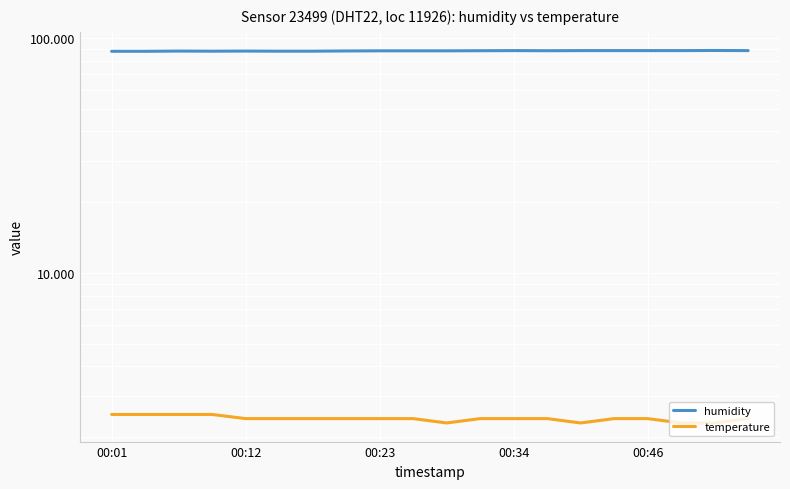

Where is humidity nearest to the value 87?

00:01